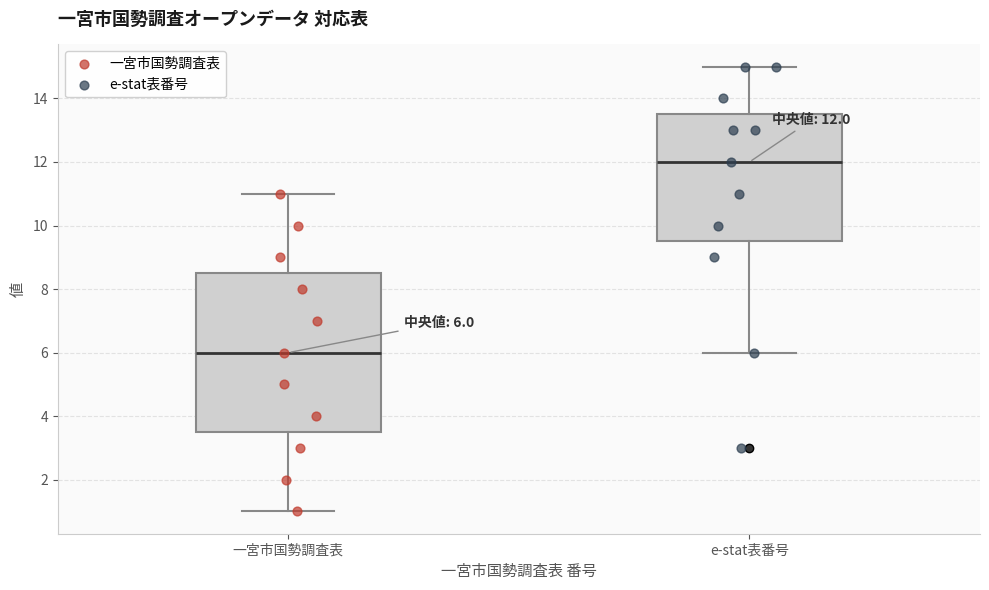

Which box's median line is the highest?

e-stat表番号